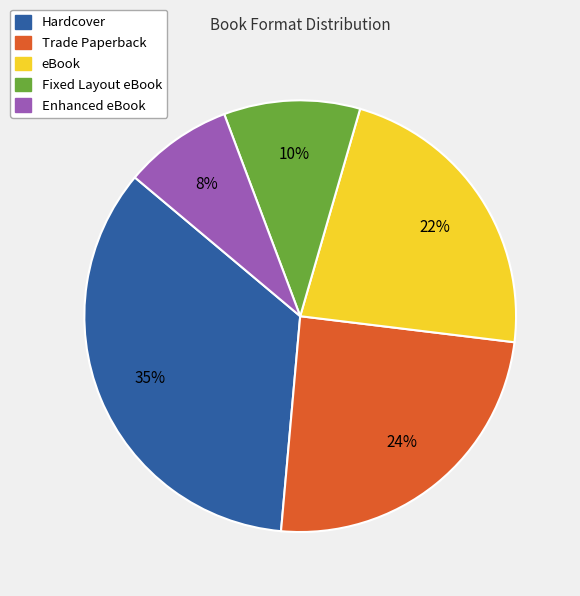

Does Hardcover represent more than half of the total?

No